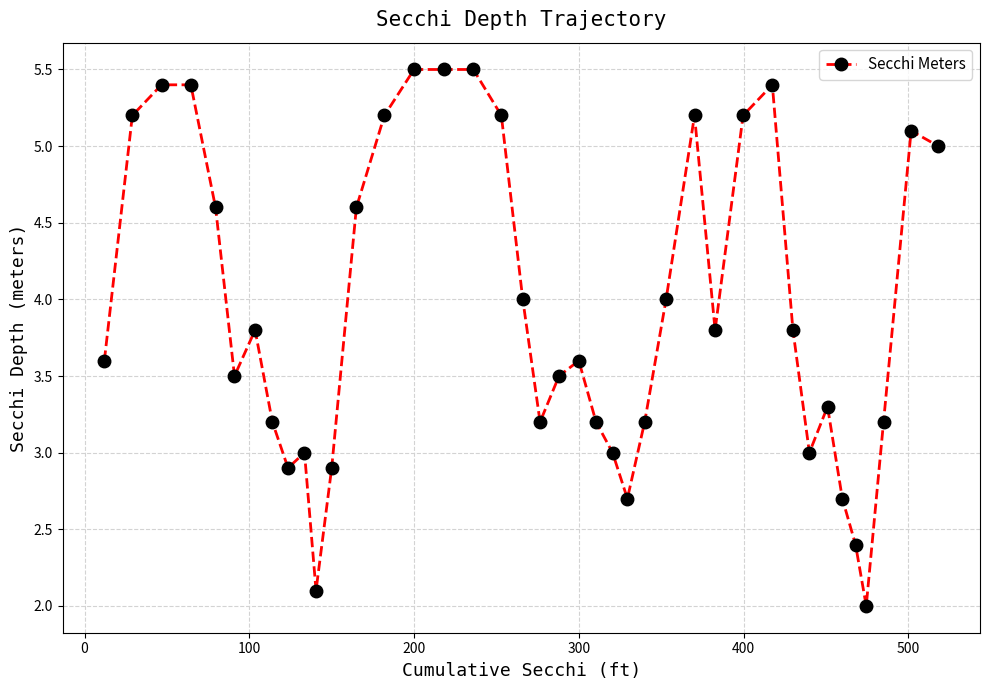

True or false: there are more than 0 points higher than both neighbors.

True